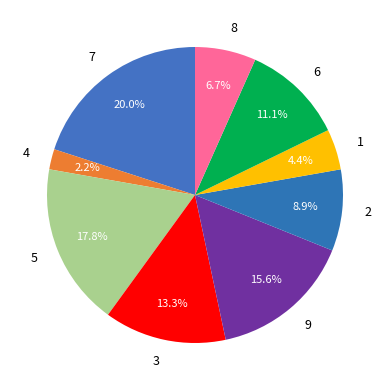

Count the number of slices in the pie.

9